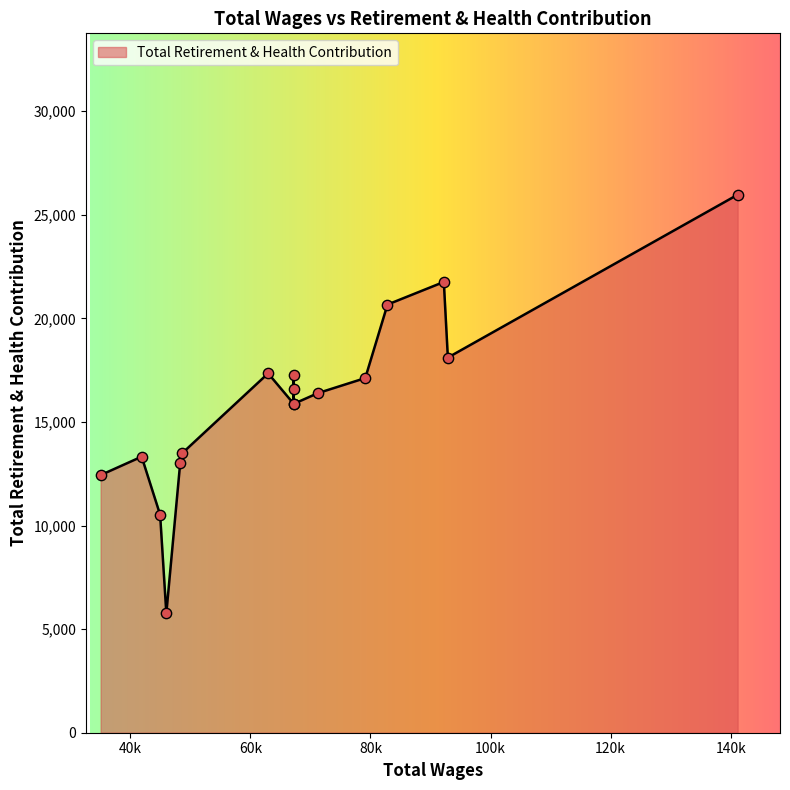

Which has a higher value, 67219.0 or 92888.0?

92888.0